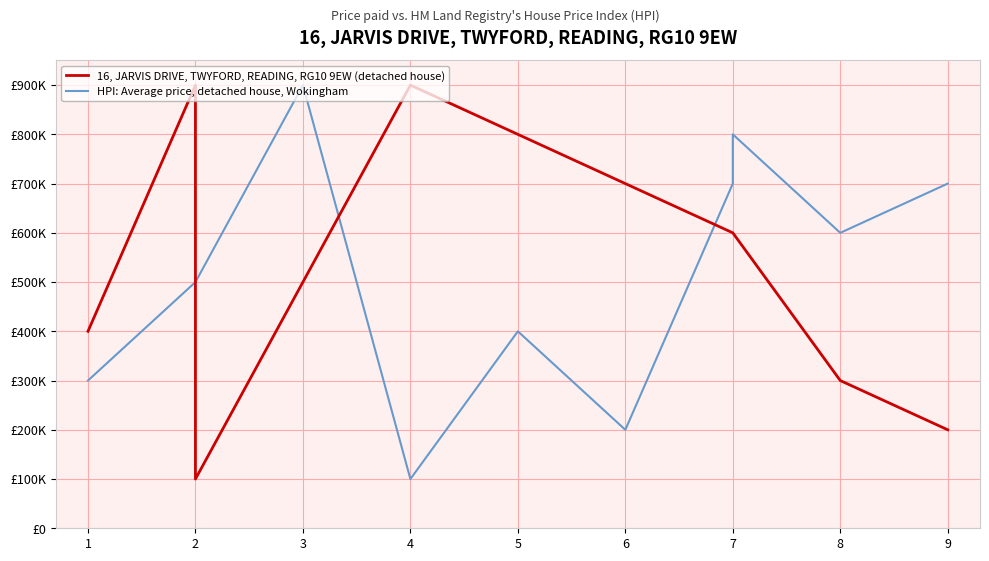

Does the chart have visible grid lines?

Yes